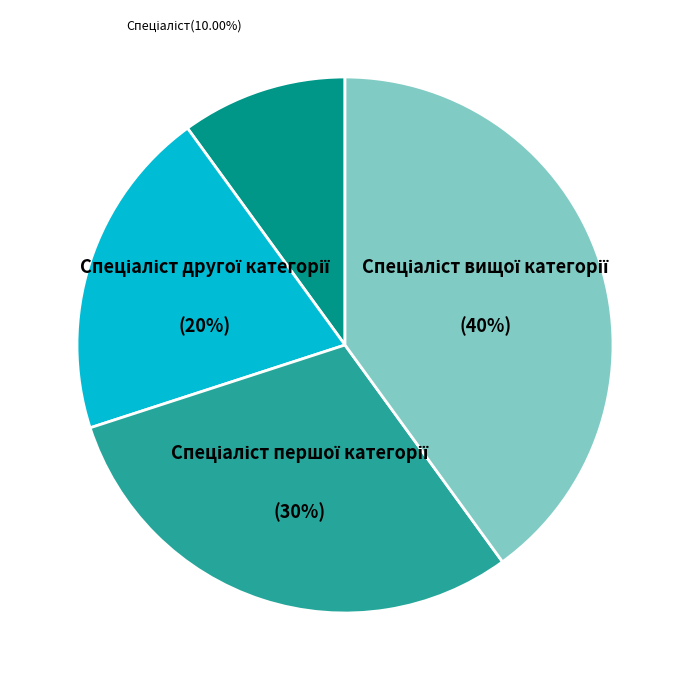

Is there a majority slice in this chart?

No